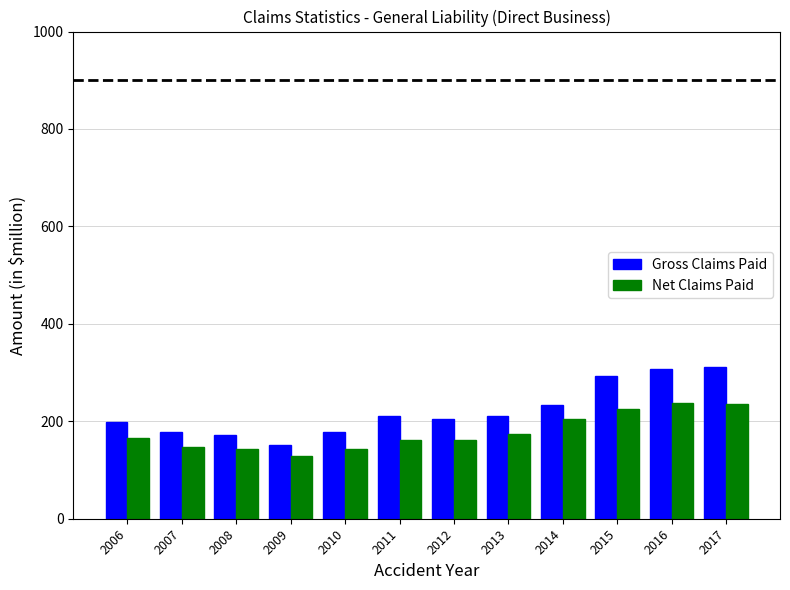

What is the minimum value for Net Claims Paid?

128.7